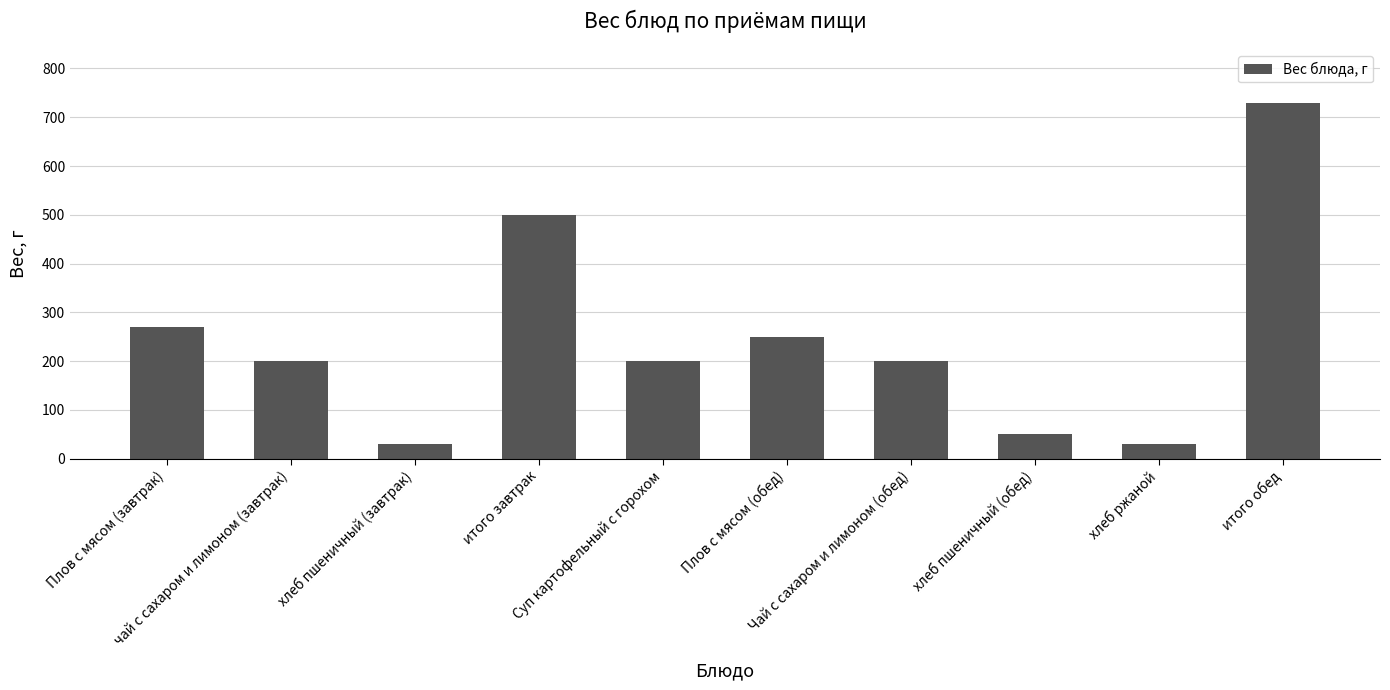

Where is the data nearest to the value 380?

Плов с мясом (завтрак)